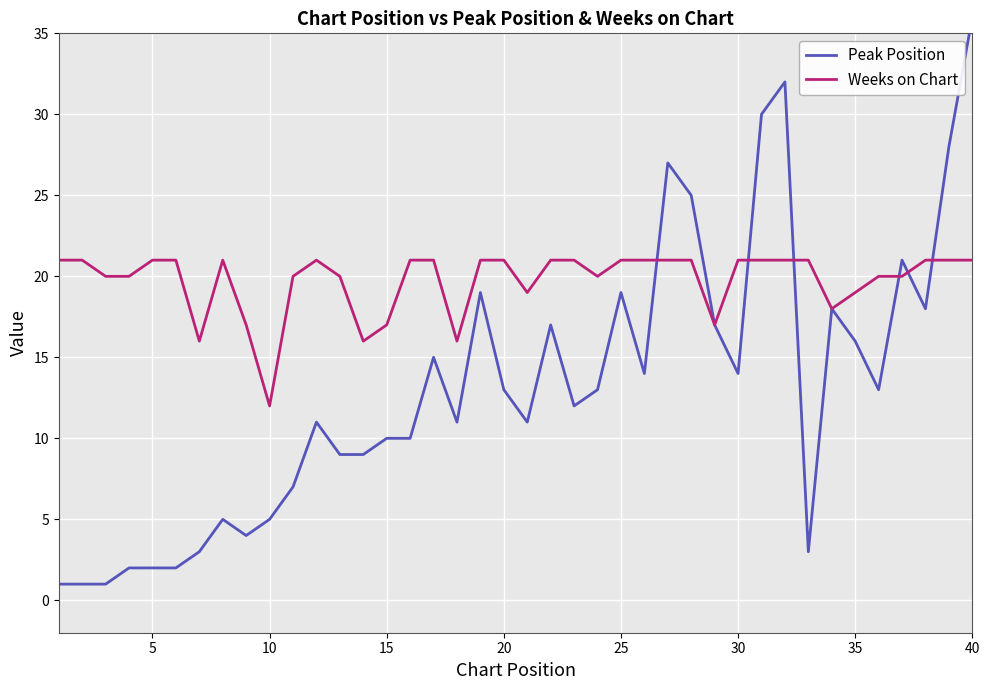

What is the smallest value displayed?

1